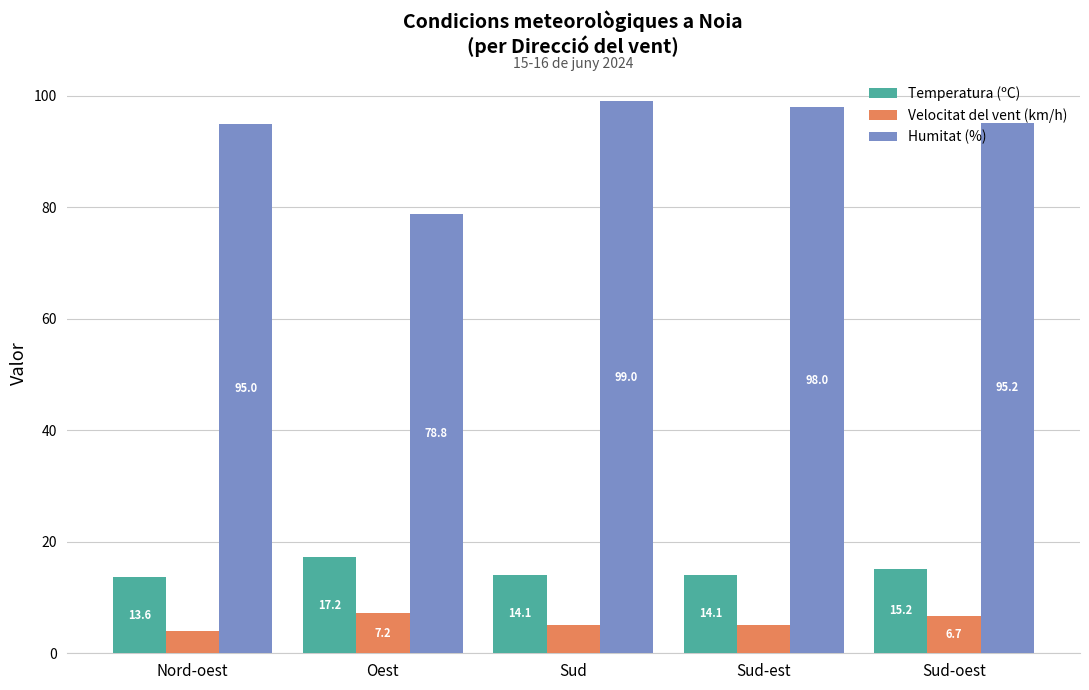

Is it true that Temperatura (ºC) equals 13.6 at Nord-oest?

True